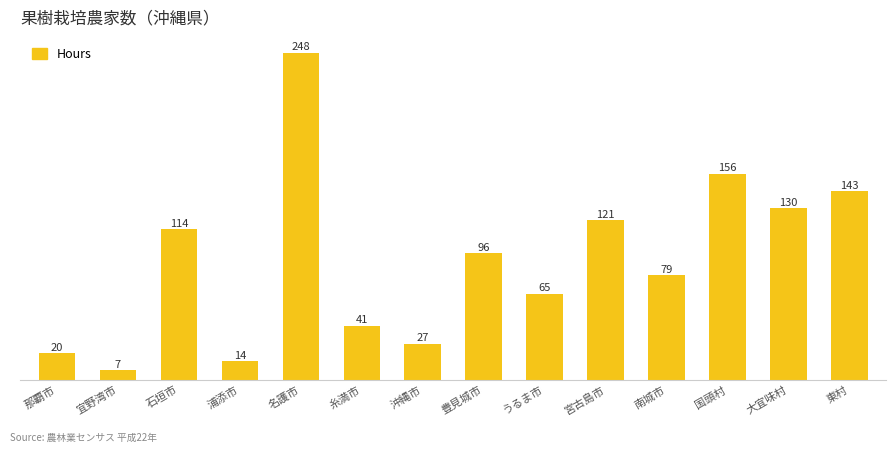

How many data points does each series have?

14